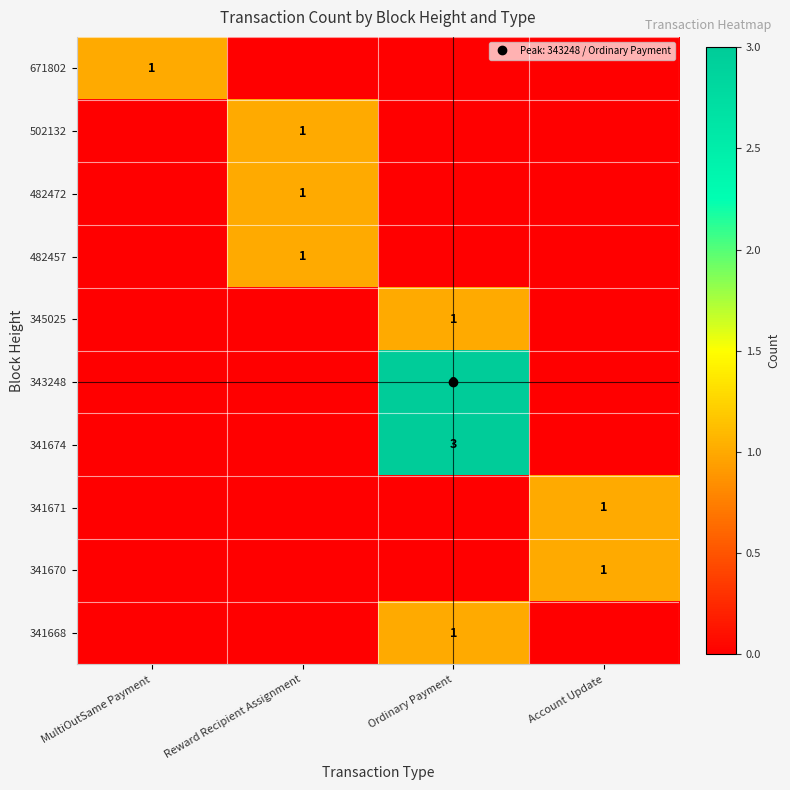

What is the difference between the 502132 values at Reward Recipient Assignment and Ordinary Payment?

1